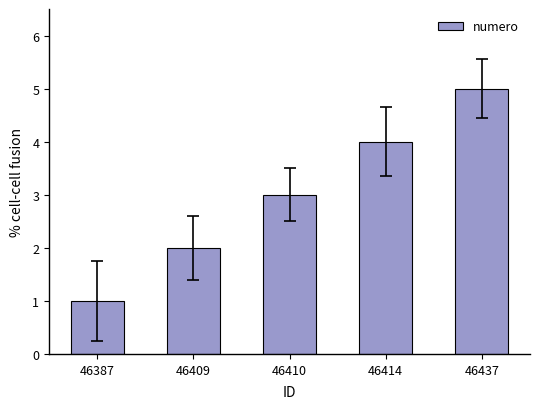

What is the sum of all values?

15